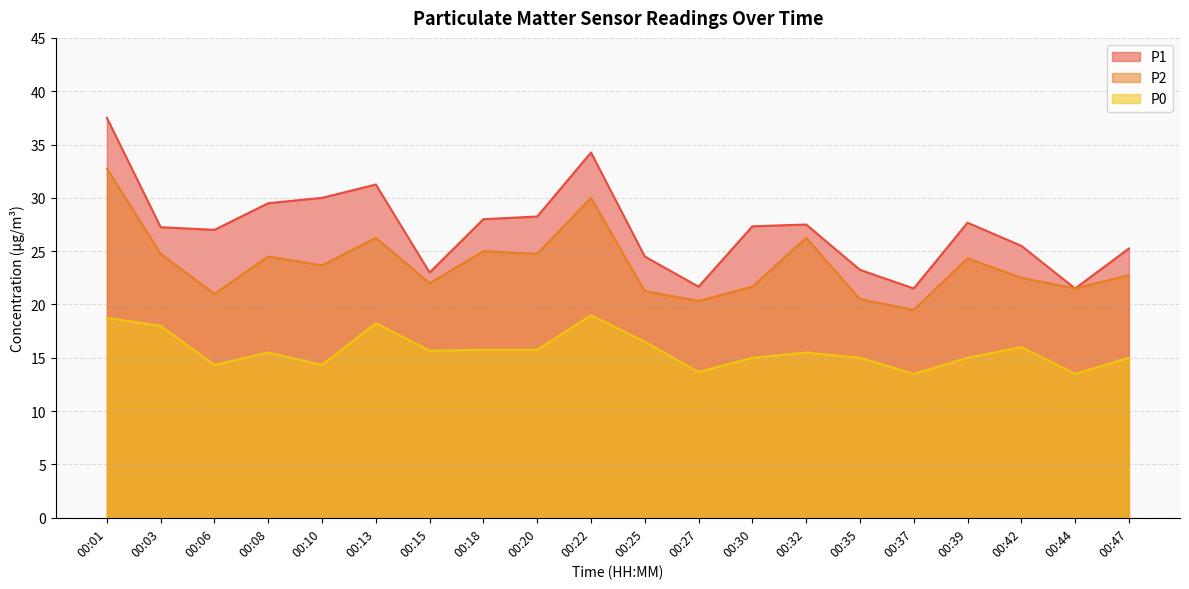

Where is P0 nearest to the value 16?

00:42